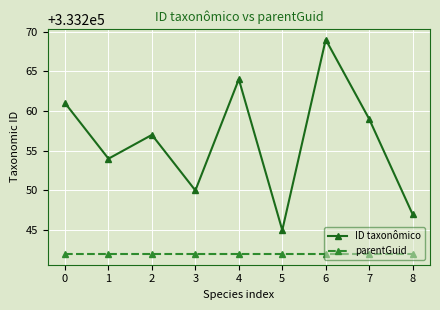

In ID taxonômico, how many points are higher than both neighbors (excluding endpoints)?

3